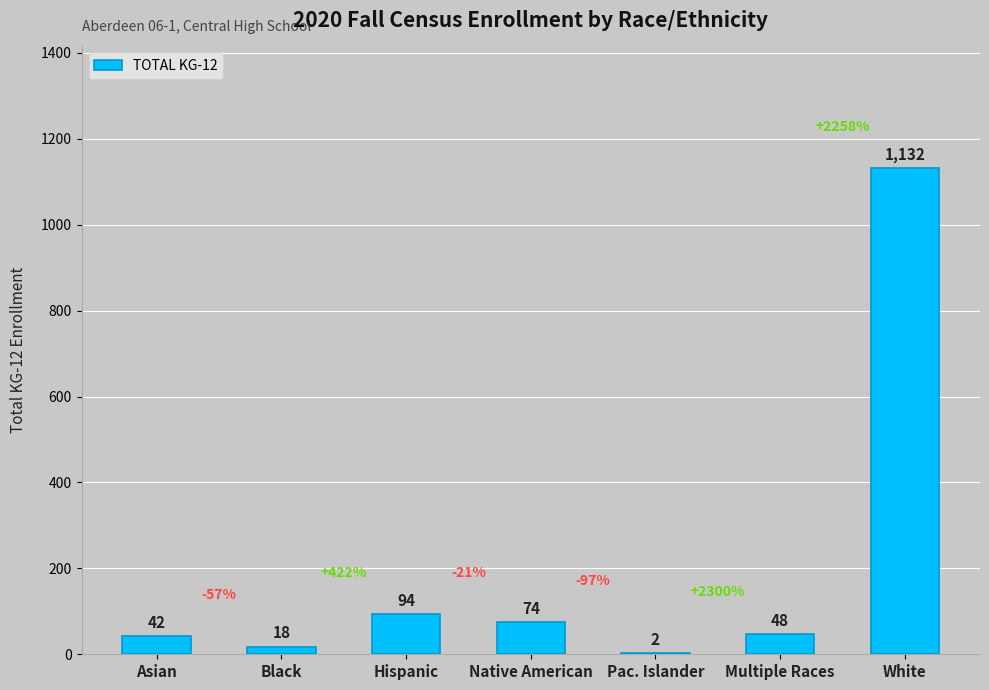

The value at White is 1132. True or false?

True